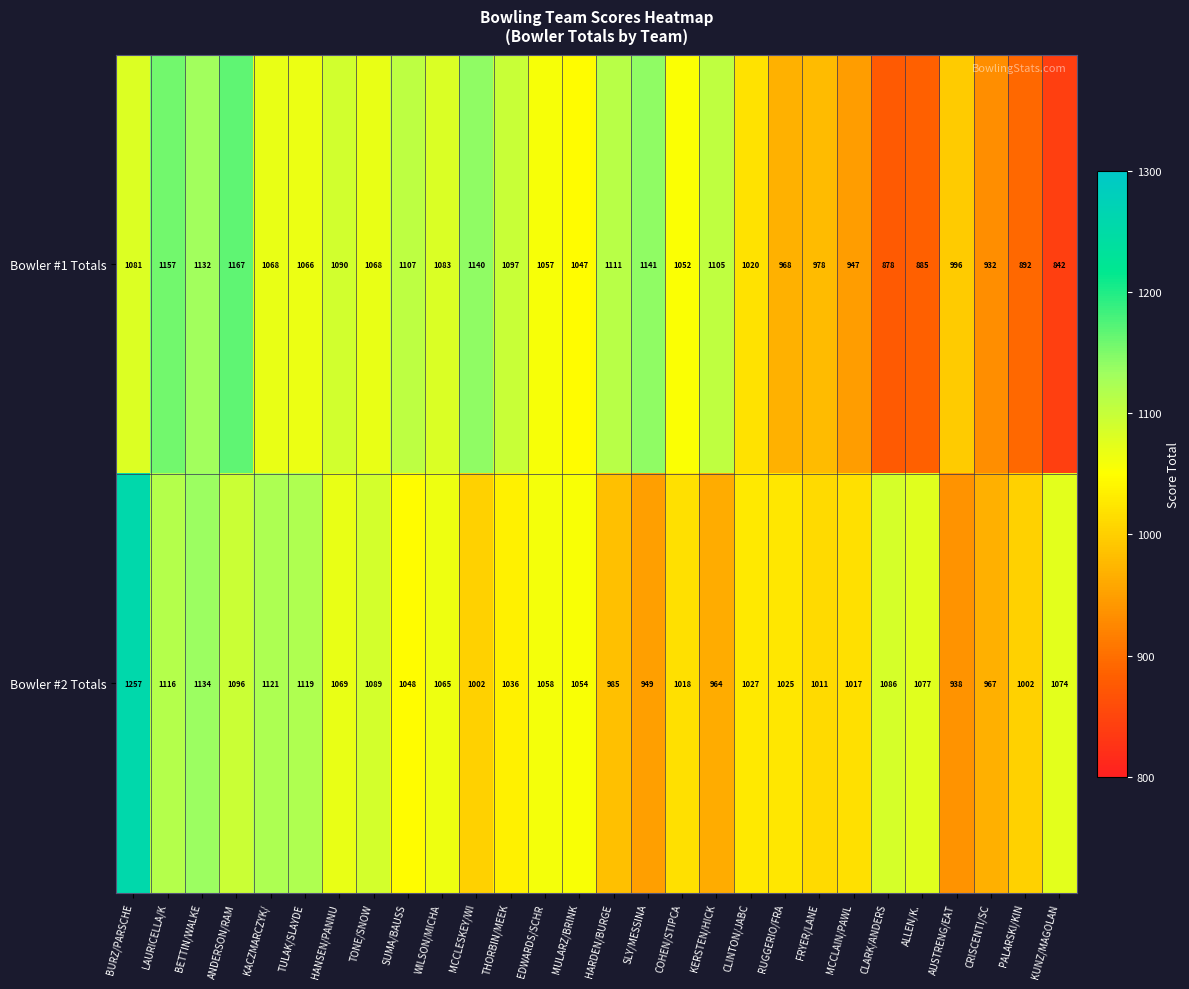

What is the difference between the highest and lowest values at SUMA/BAUSS?

59